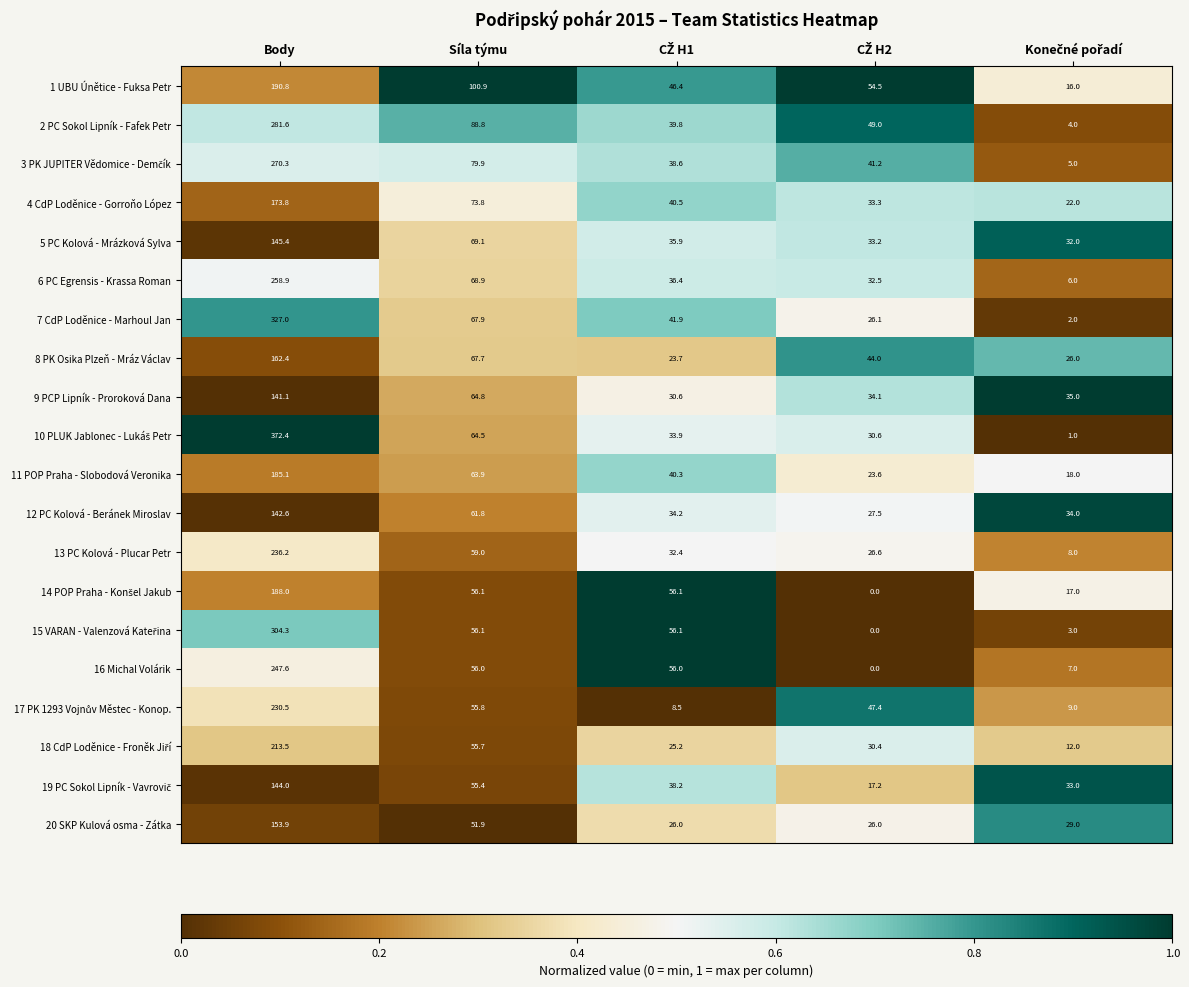

Which category has the highest value in the 12 PC Kolová - Beránek Miroslav series?

Body